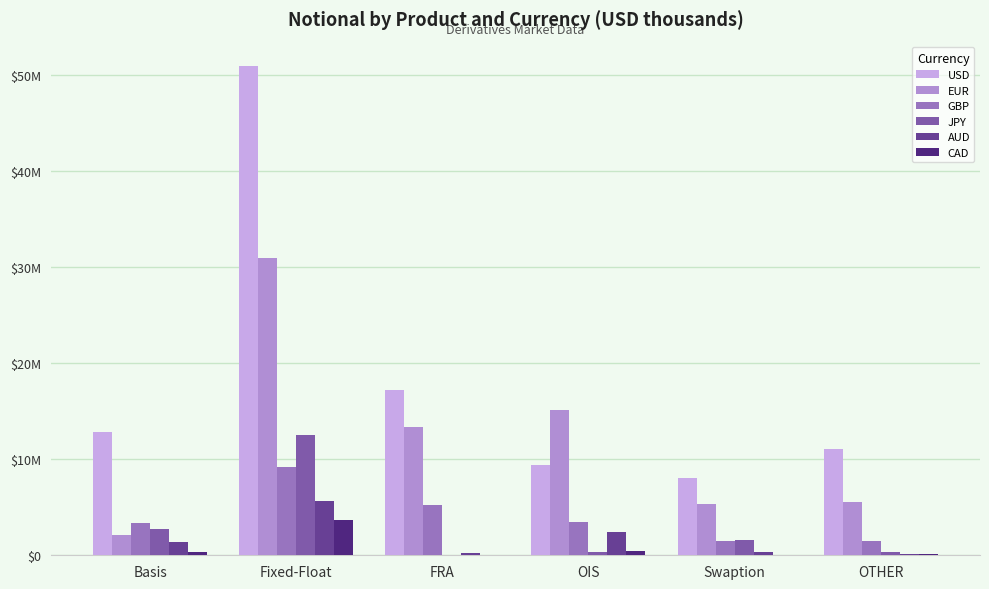

Are the bars horizontal?

No